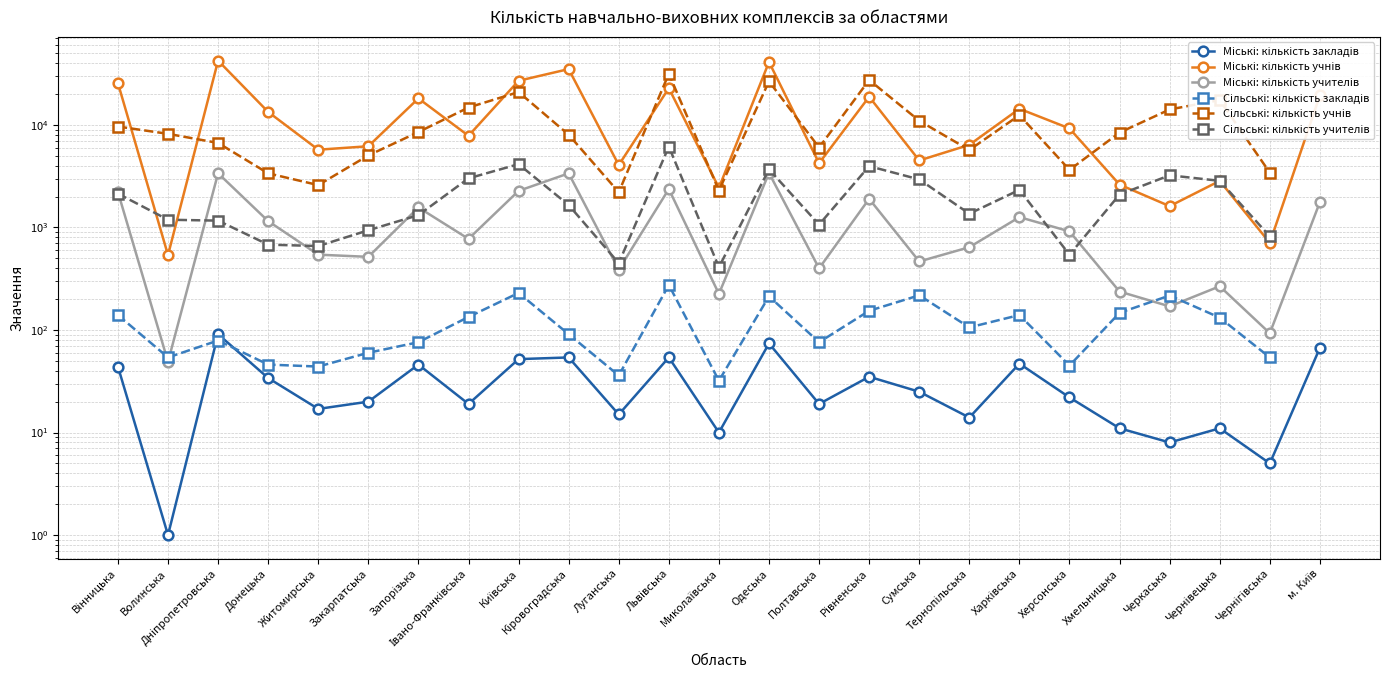

The Сільські: кількість закладів series shows 46.0 at Донецька. True or false?

True